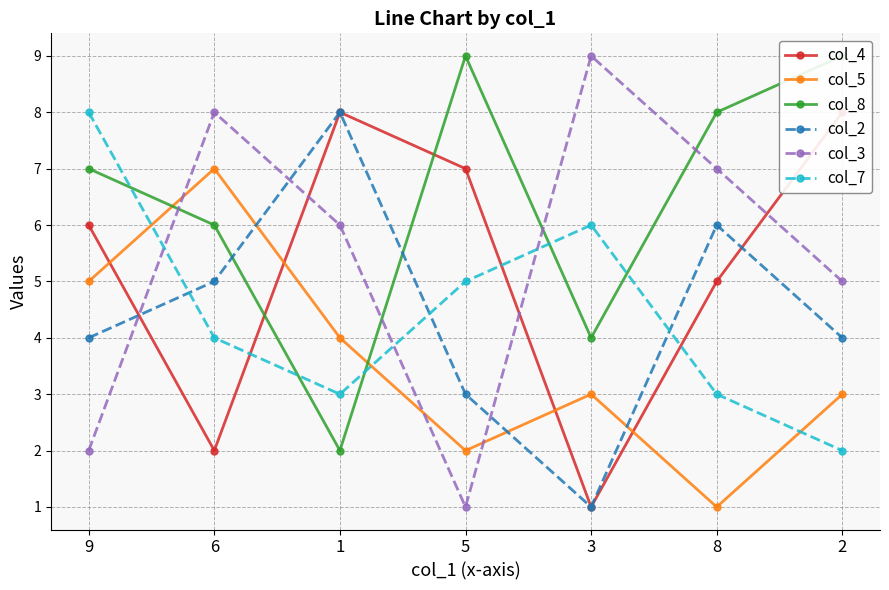

Reading left to right, what are all the values shown in this chart?

col_4: 9=6	6=2	1=8	5=7	3=1	8=5	2=8
col_5: 9=5	6=7	1=4	5=2	3=3	8=1	2=3
col_8: 9=7	6=6	1=2	5=9	3=4	8=8	2=9
col_2: 9=4	6=5	1=8	5=3	3=1	8=6	2=4
col_3: 9=2	6=8	1=6	5=1	3=9	8=7	2=5
col_7: 9=8	6=4	1=3	5=5	3=6	8=3	2=2